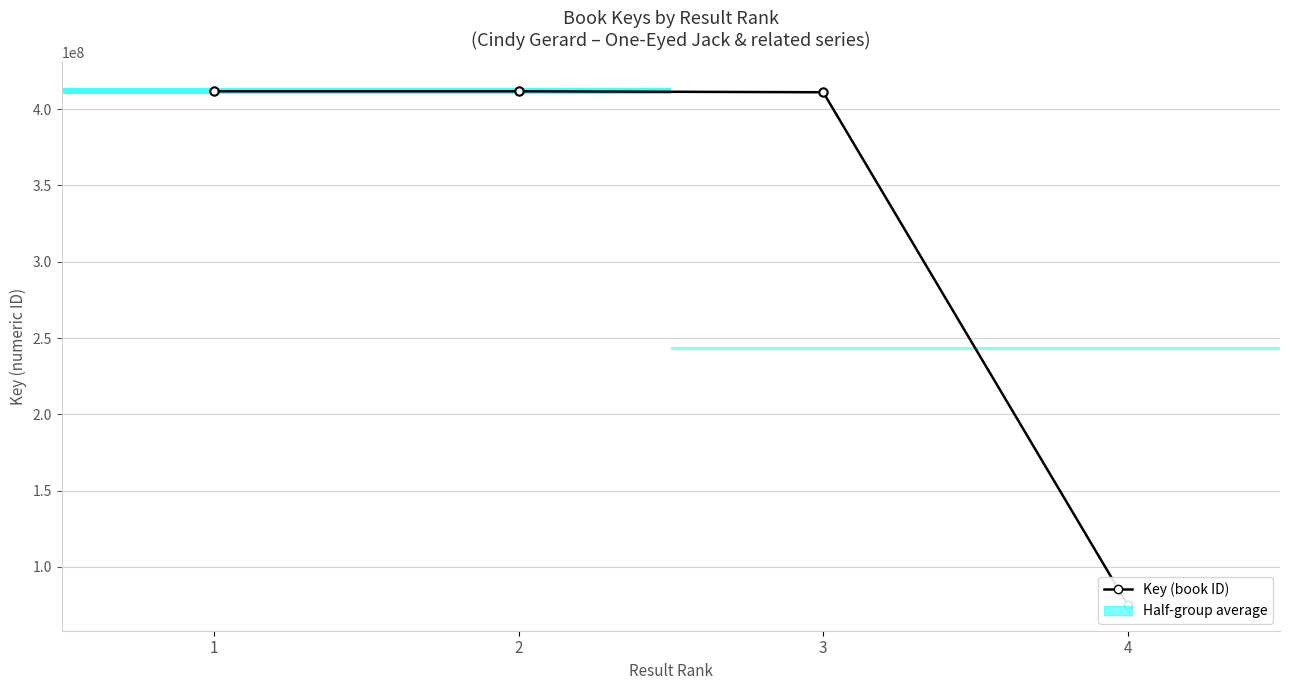

Which category has the lowest value across all series?

4